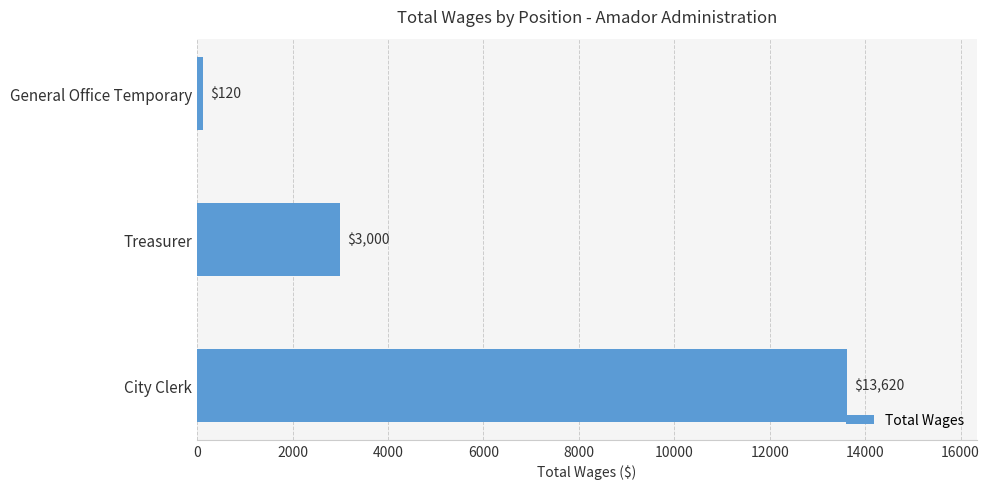

Reading bottom to top, extract all data points from this chart.

City Clerk=13620	Treasurer=3000	General Office Temporary=120